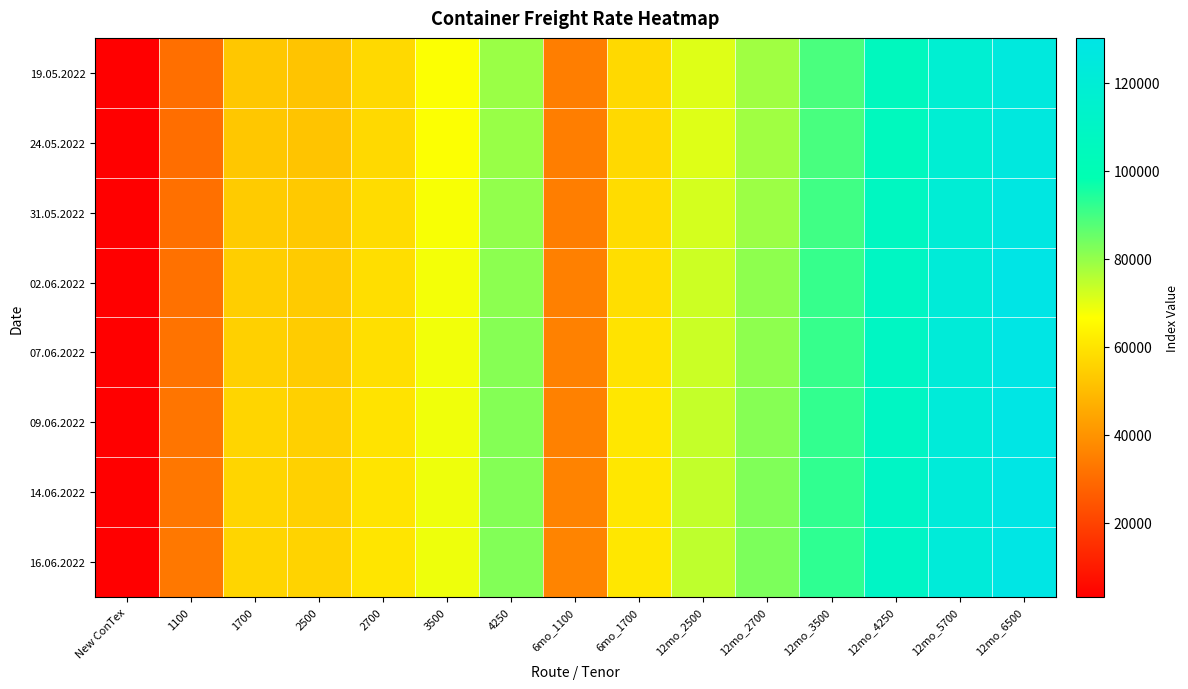

Between 1700 and 12mo_2500, which is larger?

12mo_2500